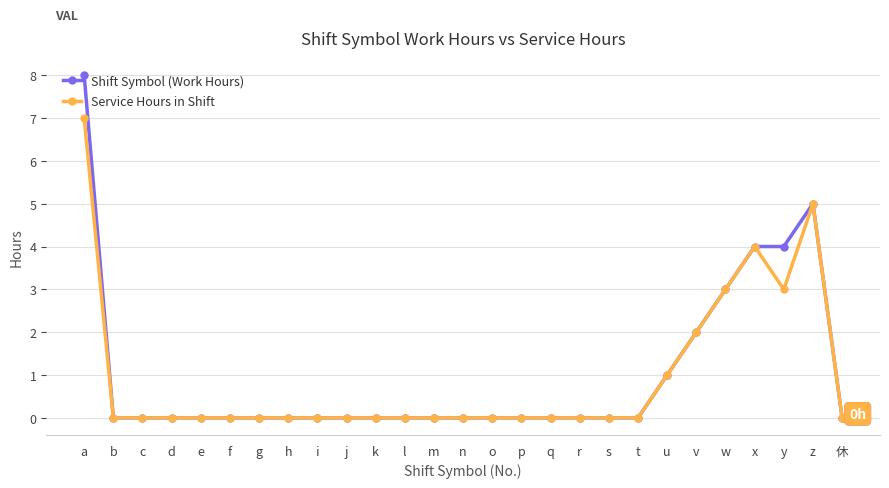

List the series in order of their peak value, lowest first.

Service Hours in Shift, Shift Symbol (Work Hours)